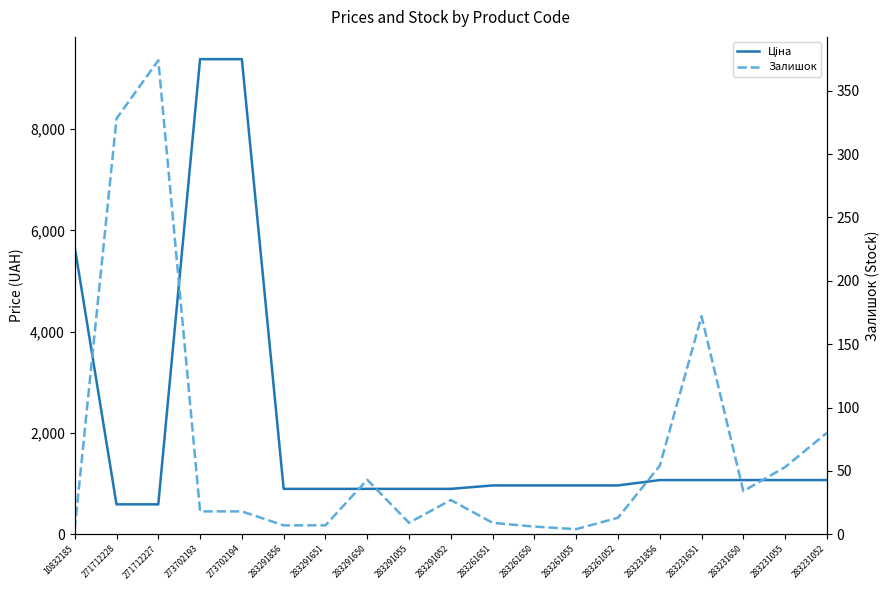

Reading right to left, what are all the values shown in this chart?

Ціна: 283231052=1069.8	283231055=1069.8	283231650=1069.8	283231651=1069.8	283231856=1069.8	283261052=963.5	283261055=963.5	283261650=963.5	283261651=963.5	283291052=895.9	283291055=895.9	283291650=895.9	283291651=895.9	283291856=895.9	273702194=9384.0	273702193=9384.0	271712227=589.9	271712228=589.9	10832185=5673.8
Залишок: 283231052=80.0	283231055=53.0	283231650=34.0	283231651=172.0	283231856=54.0	283261052=13.0	283261055=4.0	283261650=6.0	283261651=9.0	283291052=27.0	283291055=9.0	283291650=43.0	283291651=7.0	283291856=7.0	273702194=18.0	273702193=18.0	271712227=374.0	271712228=328.0	10832185=4.0